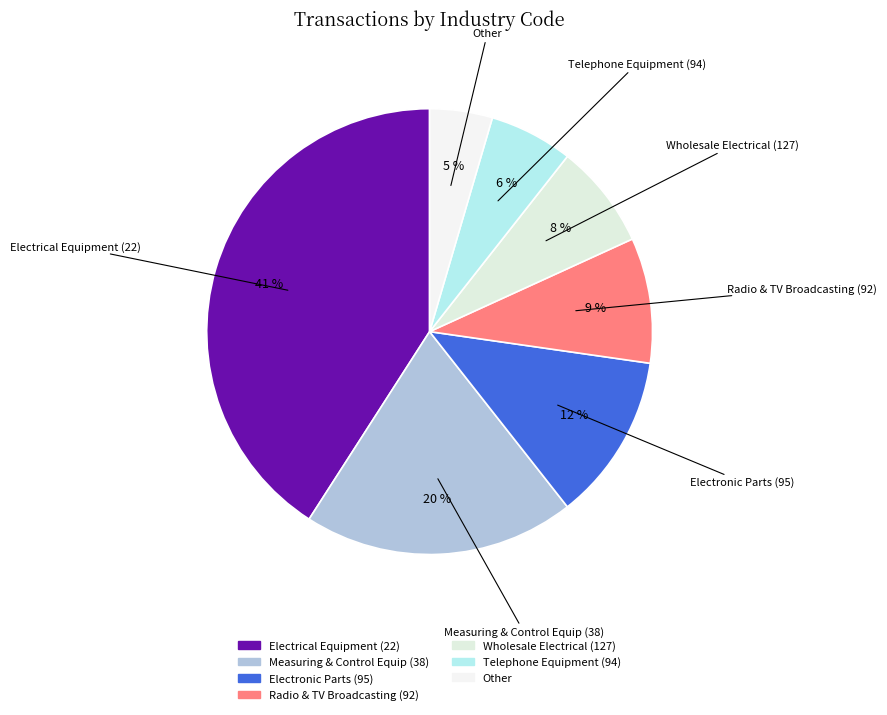

What is the largest slice in the pie chart?

22